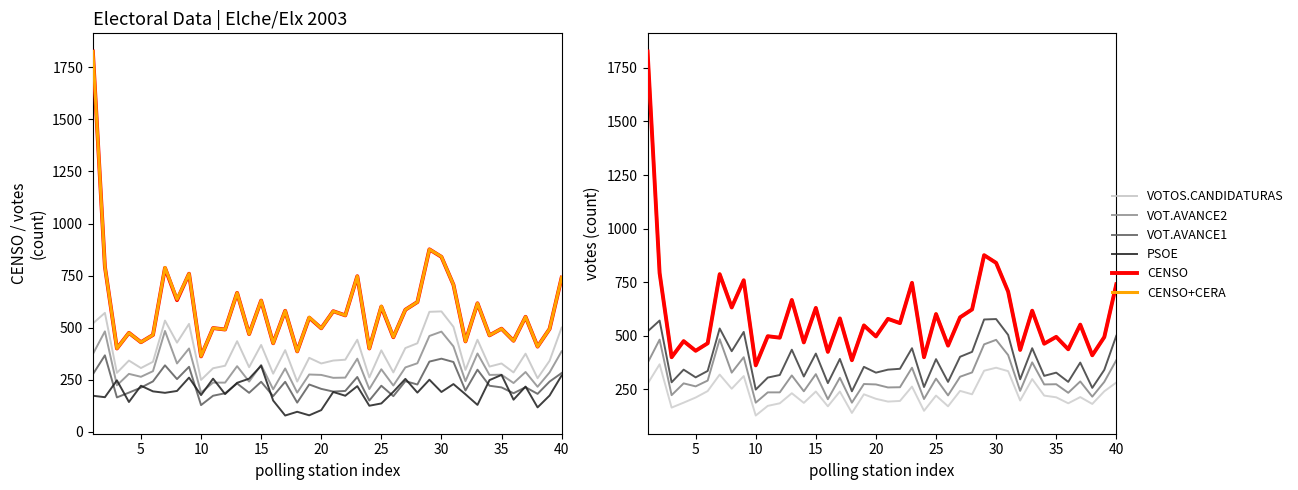

Reading right to left, extract all data points from this chart.

VOTOS.CANDIDATURAS: 500	341	257	375	285	328	313	442	297	504	578	576	425	402	285	391	261	442	346	342	328	355	241	392	279	417	310	435	317	305	249	518	428	534	336	306	342	283	571	520
VOT.AVANCE2: 386	285	216	287	234	274	273	376	243	410	481	460	329	309	222	300	205	351	260	259	273	275	188	304	204	321	241	315	236	236	188	400	328	484	291	264	278	223	482	373
VOT.AVANCE1: 282	241	182	214	185	213	221	298	198	335	351	337	227	243	171	221	150	263	196	193	206	227	140	240	171	240	187	232	185	173	128	312	253	319	242	212	188	165	367	276
PSOE: 270	174	117	217	154	273	248	129	180	229	191	250	188	254	192	136	125	219	173	191	104	79	96	78	150	317	255	235	181	255	176	260	196	187	194	221	143	247	166	173
CENSO: 740	494	409	552	437	495	463	617	434	706	840	876	623	586	454	601	400	747	559	579	497	548	386	581	425	630	469	667	491	498	362	759	632	787	465	430	475	400	793	1826
CENSO+CERA: 741	494	409	552	437	495	463	617	434	706	841	876	623	586	455	603	400	747	559	579	497	550	386	581	425	630	469	667	491	498	363	759	636	789	465	430	475	400	793	1826